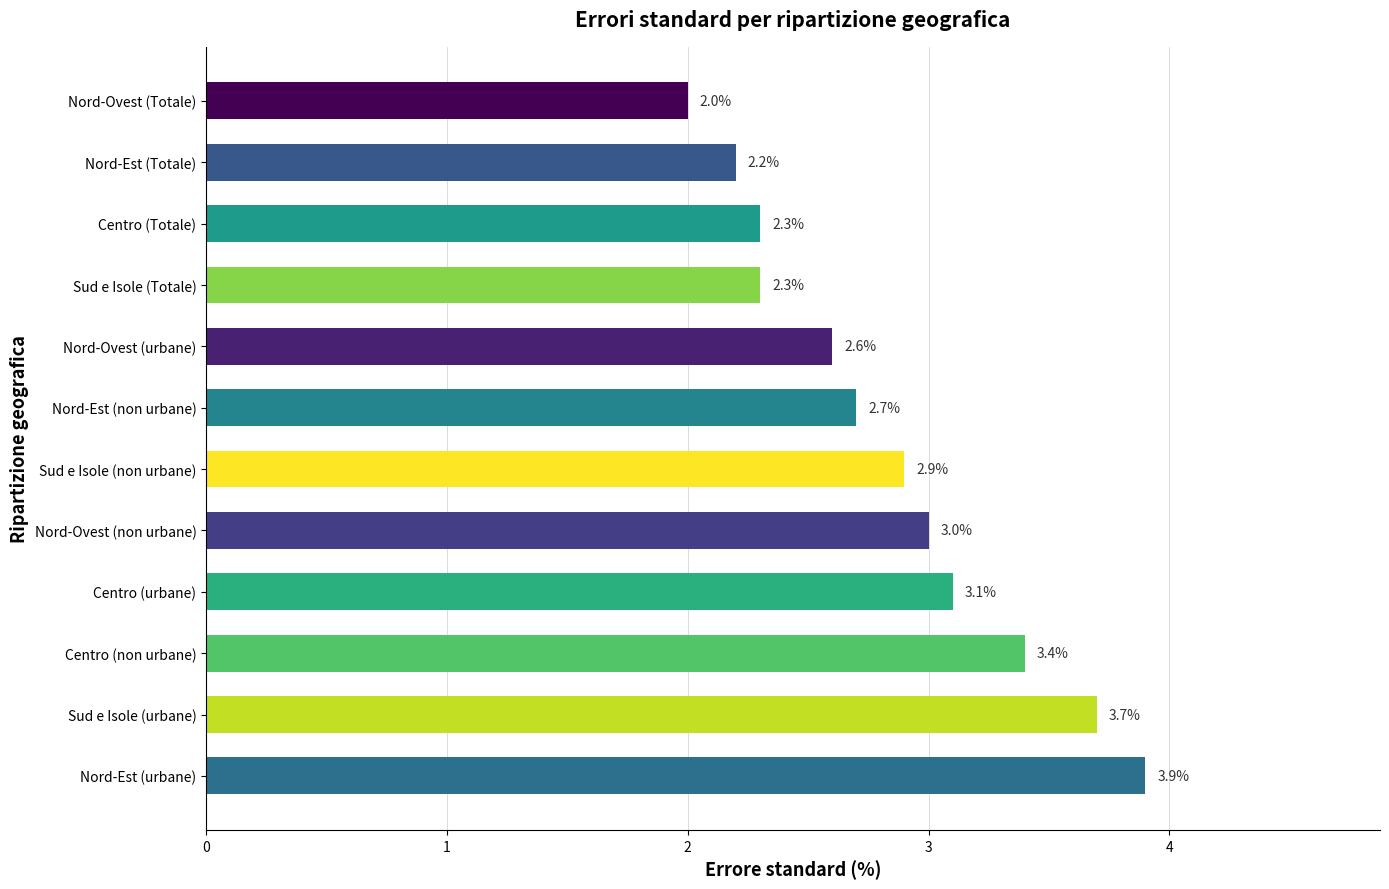

What is the approximate value at Centro (urbane)?

3.1